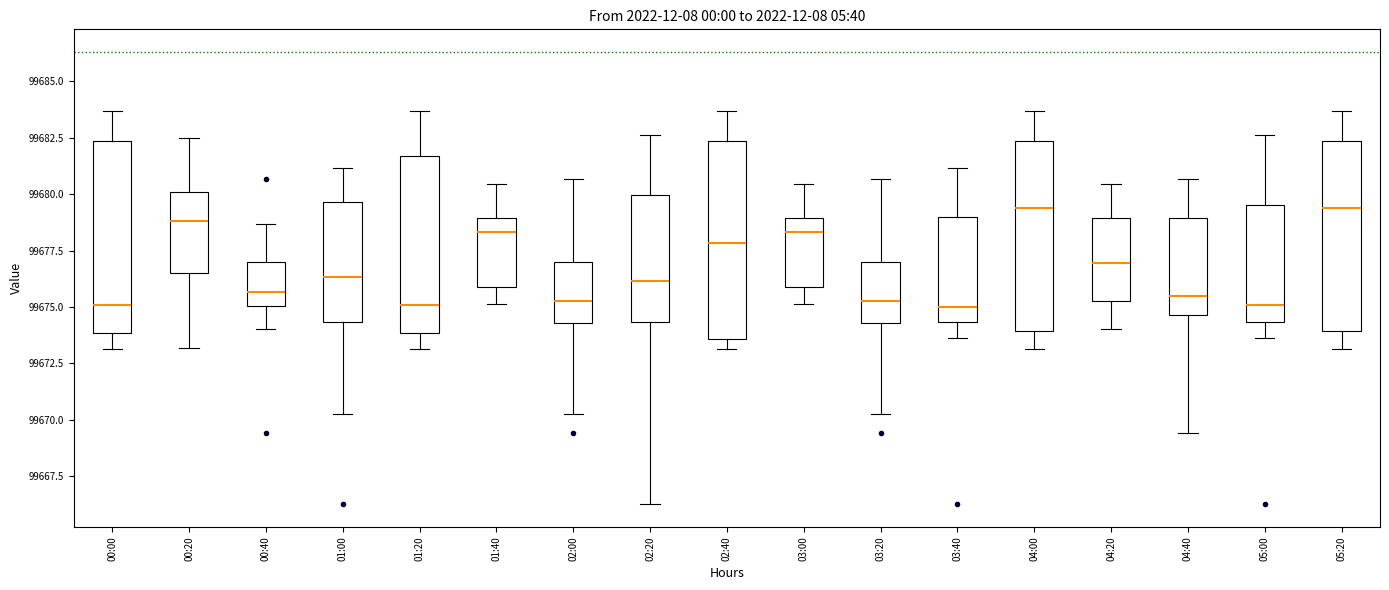

Reading left to right, read every box against the y-axis: the position of its median line, the range the box covers, and the ends of its whiskers. The values are not printed on the chart, so give them approximately, as read against the axis.

00:00: median 99675.0, box 99674.0 to 99682.5, whiskers 99673.0 to 99683.5
00:20: median 99679.0, box 99676.5 to 99680.0, whiskers 99673.0 to 99682.5
00:40: median 99675.5, box 99675.0 to 99677.0, whiskers 99674.0 to 99678.5
01:00: median 99676.5, box 99674.5 to 99679.5, whiskers 99670.5 to 99681.0
01:20: median 99675.0, box 99674.0 to 99681.5, whiskers 99673.0 to 99683.5
01:40: median 99678.5, box 99676.0 to 99679.0, whiskers 99675.0 to 99680.5
02:00: median 99675.5, box 99674.5 to 99677.0, whiskers 99670.5 to 99680.5
02:20: median 99676.0, box 99674.5 to 99680.0, whiskers 99666.5 to 99682.5
02:40: median 99678.0, box 99673.5 to 99682.5, whiskers 99673.0 to 99683.5
03:00: median 99678.5, box 99676.0 to 99679.0, whiskers 99675.0 to 99680.5
03:20: median 99675.5, box 99674.5 to 99677.0, whiskers 99670.5 to 99680.5
03:40: median 99675.0, box 99674.5 to 99679.0, whiskers 99673.5 to 99681.0
04:00: median 99679.5, box 99674.0 to 99682.5, whiskers 99673.0 to 99683.5
04:20: median 99677.0, box 99675.5 to 99679.0, whiskers 99674.0 to 99680.5
04:40: median 99675.5, box 99674.5 to 99679.0, whiskers 99669.5 to 99680.5
05:00: median 99675.0, box 99674.5 to 99679.5, whiskers 99673.5 to 99682.5
05:20: median 99679.5, box 99674.0 to 99682.5, whiskers 99673.0 to 99683.5